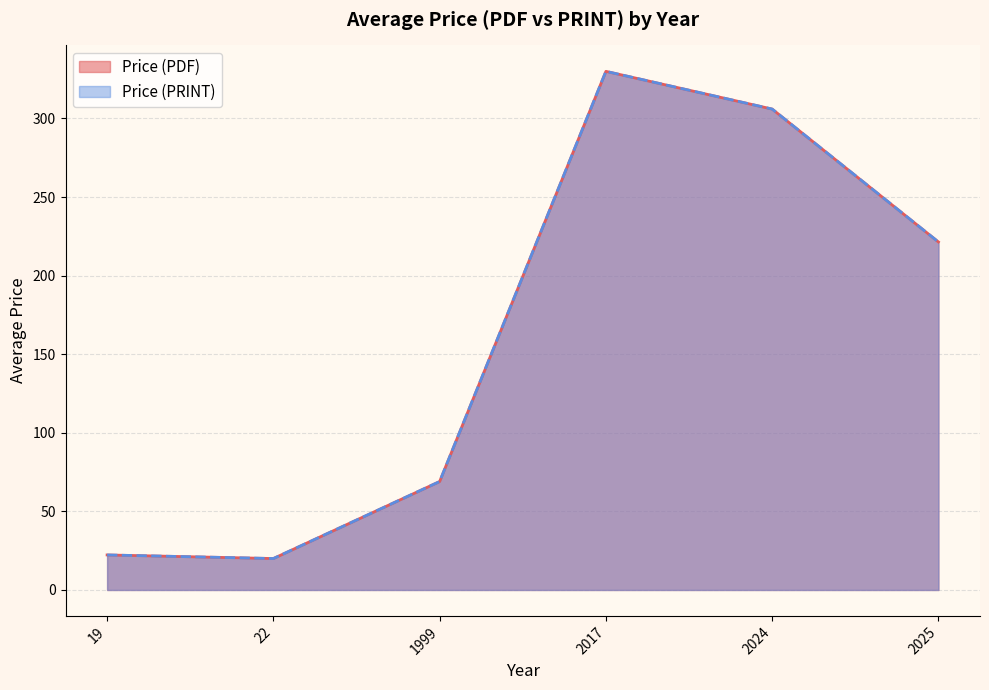

Which series has the largest total across all categories?

Price (PDF)